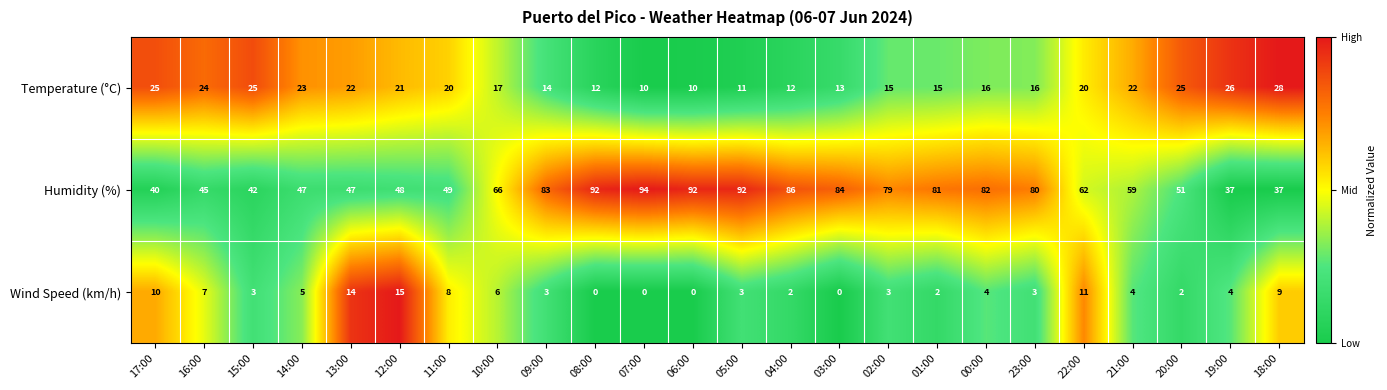

Which series has the widest spread of values?

Humidity (%)